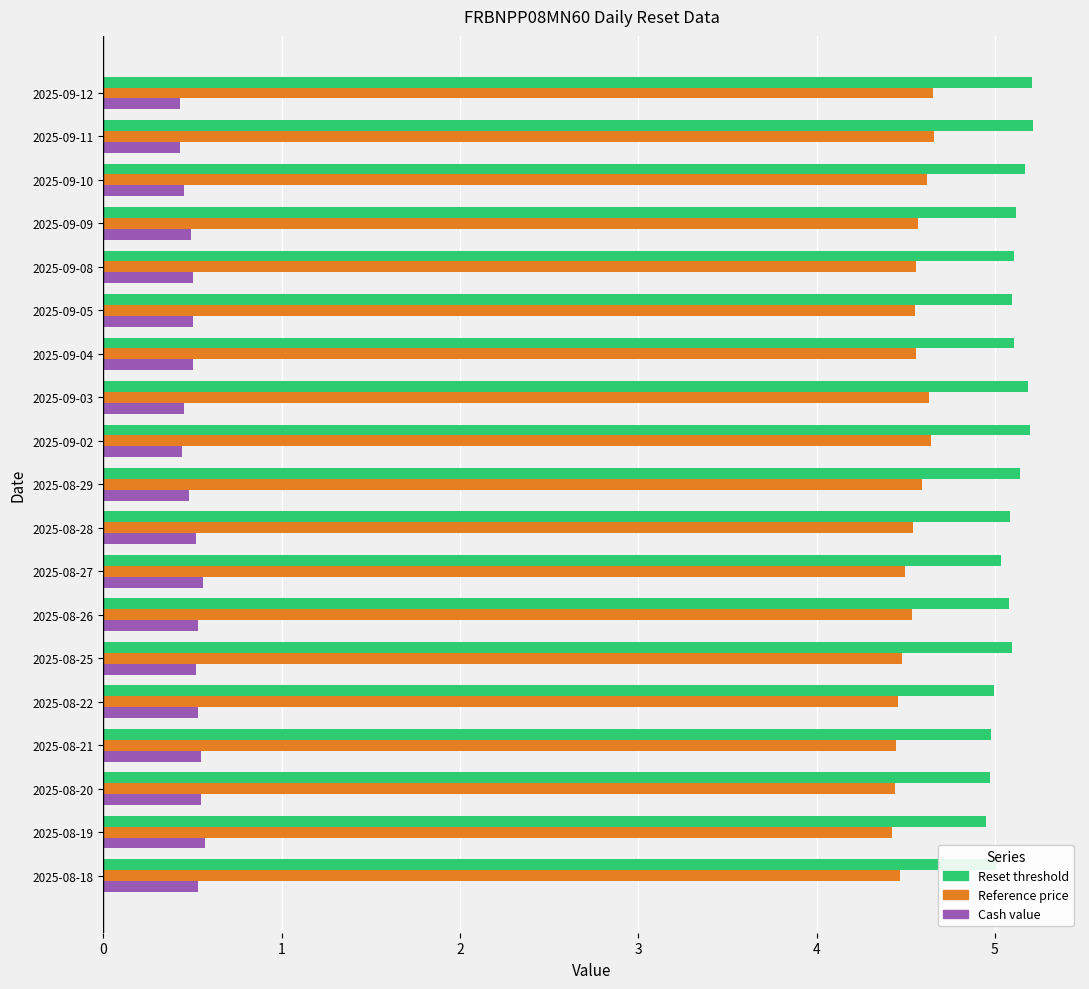

How many distinct data groups are displayed?

3